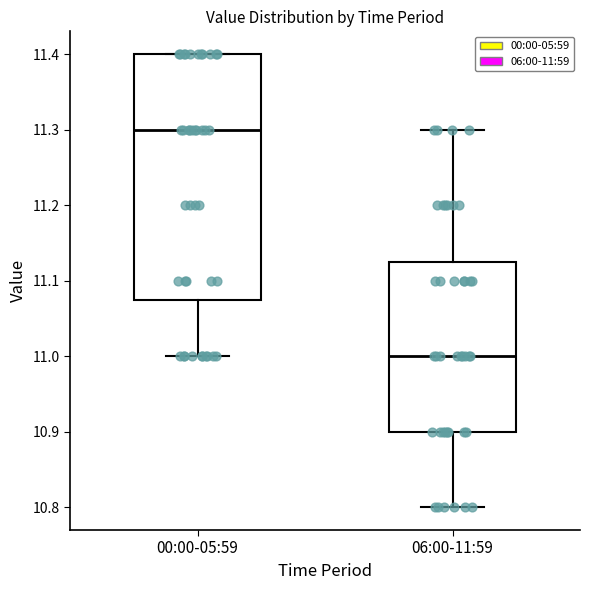

Which box's median line is the highest?

00:00-05:59